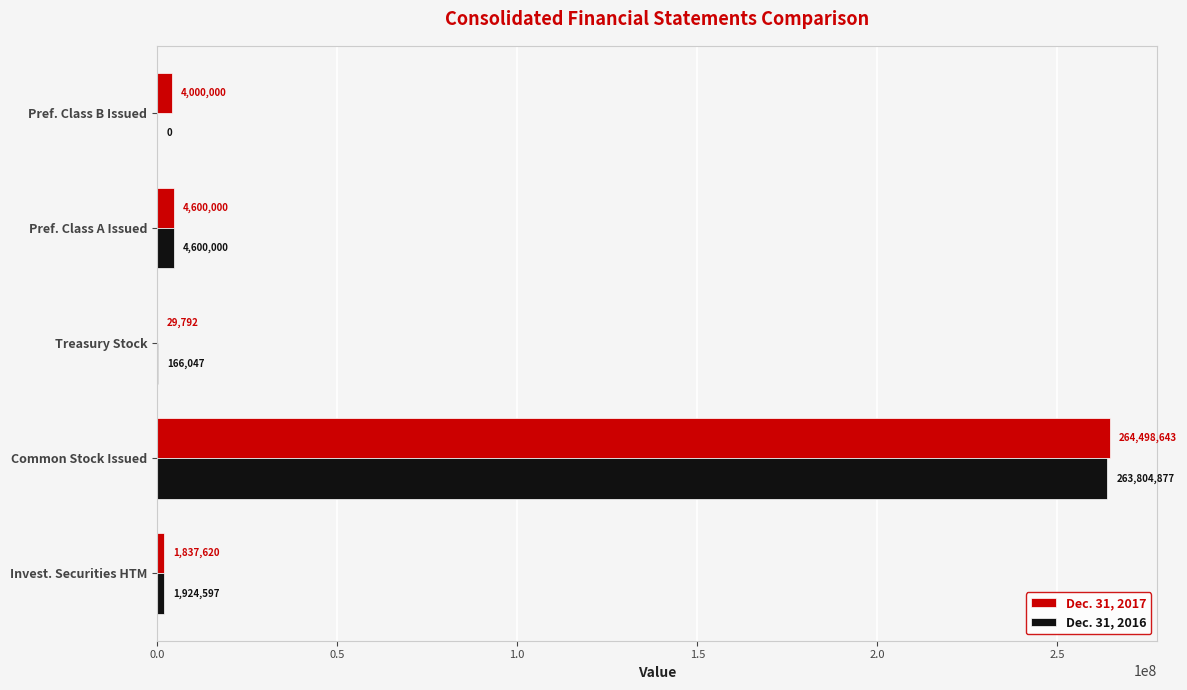

At which category is the sum across all series the highest?

Common Stock Issued